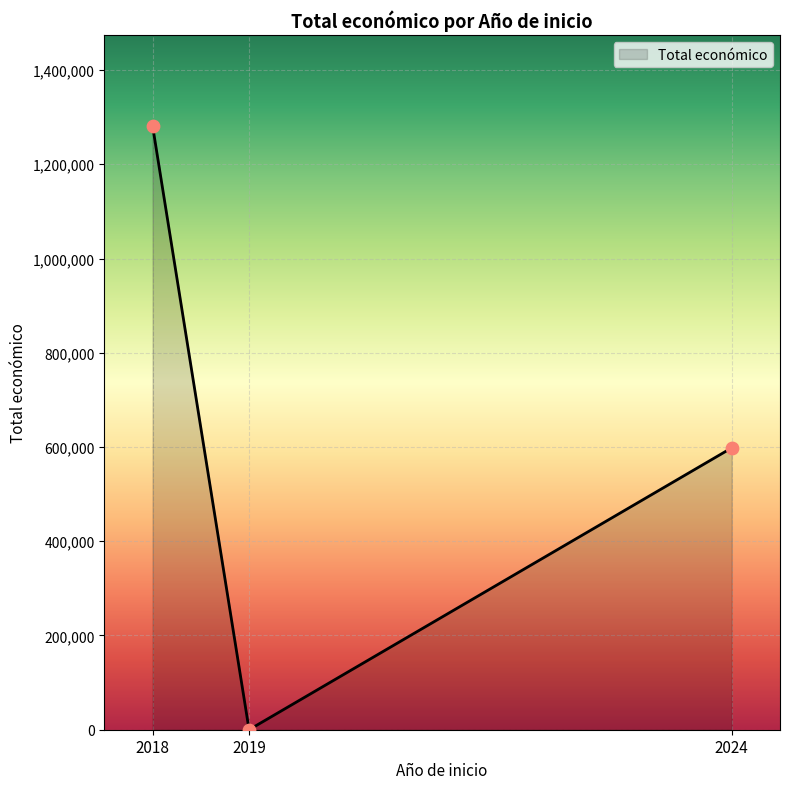

What is the ratio of the value at 2024 to the value at 2018?

0.5